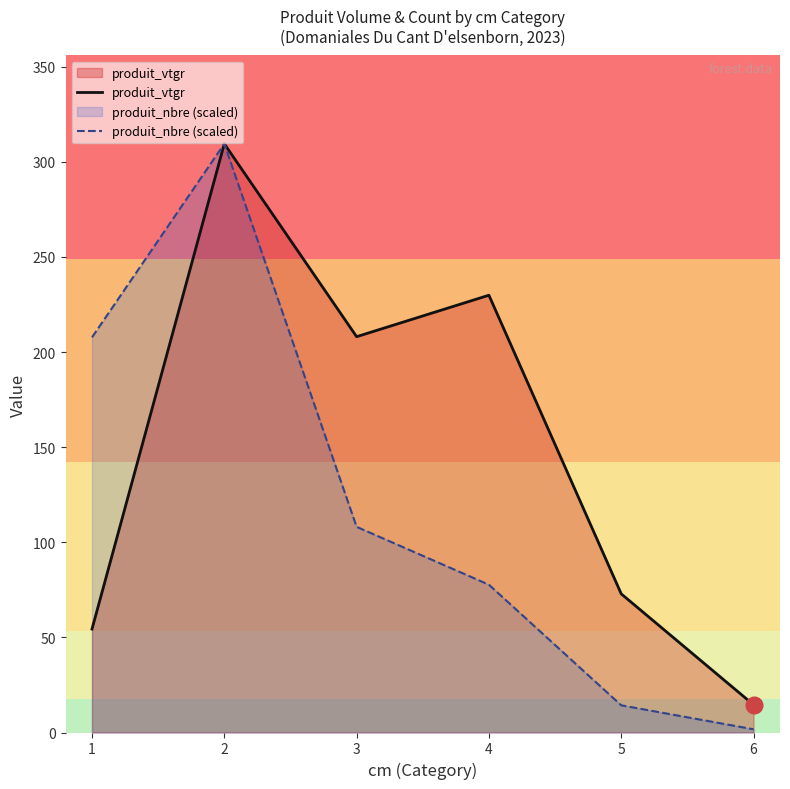

At how many categories does at least one series exceed 72?

5